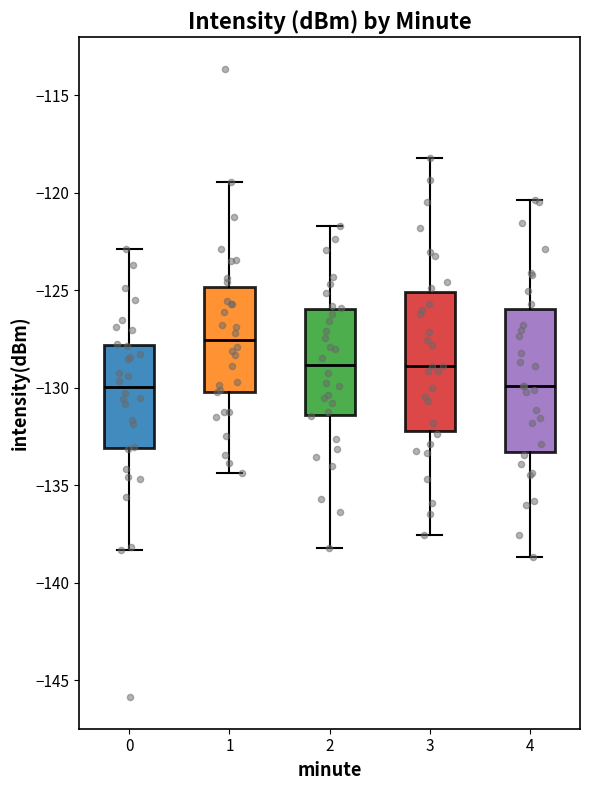

Reading left to right, read every box against the y-axis: the position of its median line, the range the box covers, and the ends of its whiskers. The values are not printed on the chart, so give them approximately, as read against the axis.

0: median -130.0, box -133.0 to -128.0, whiskers -138.5 to -123.0
1: median -127.5, box -130.0 to -125.0, whiskers -134.5 to -119.5
2: median -129.0, box -131.5 to -126.0, whiskers -138.0 to -121.5
3: median -129.0, box -132.0 to -125.0, whiskers -137.5 to -118.0
4: median -130.0, box -133.5 to -126.0, whiskers -138.5 to -120.5